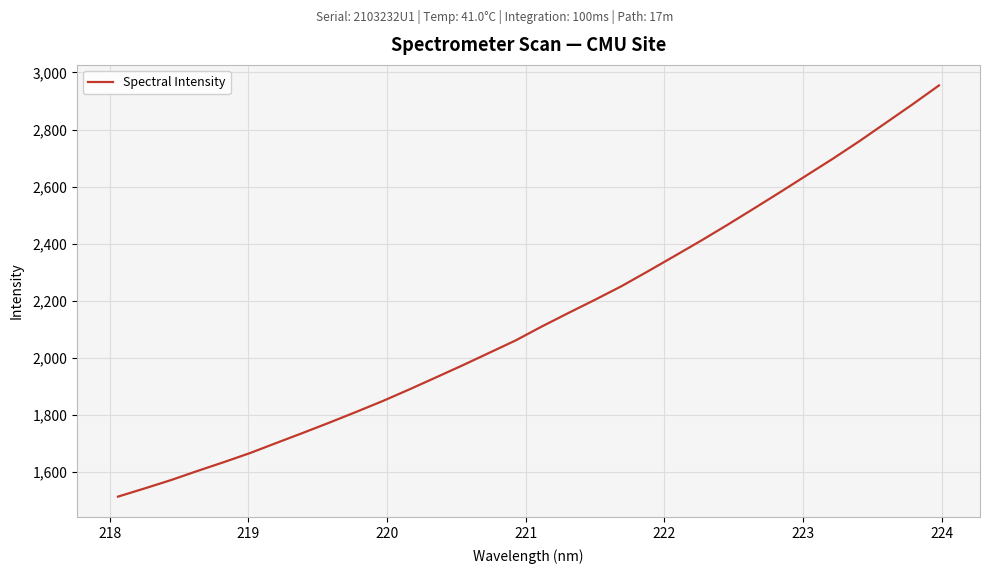

True or false: the data has more than 1 interior local peaks.

False